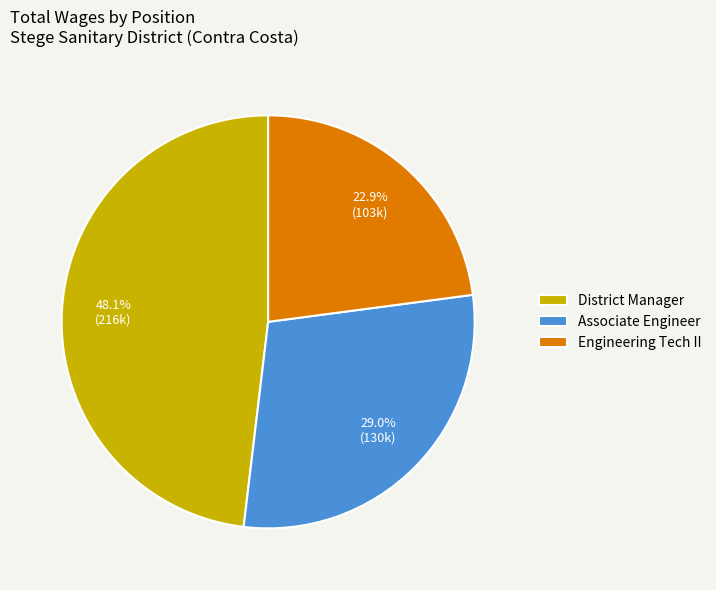

Rank the categories by value from highest to lowest.

District Manager, Associate Engineer, Engineering Tech II